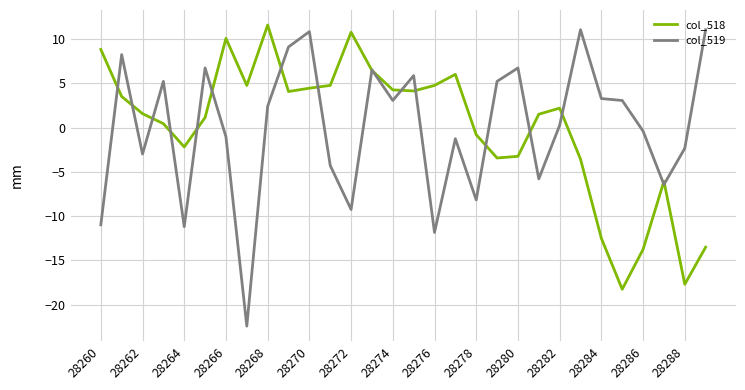

Which series has the largest range (max minus min)?

col_519